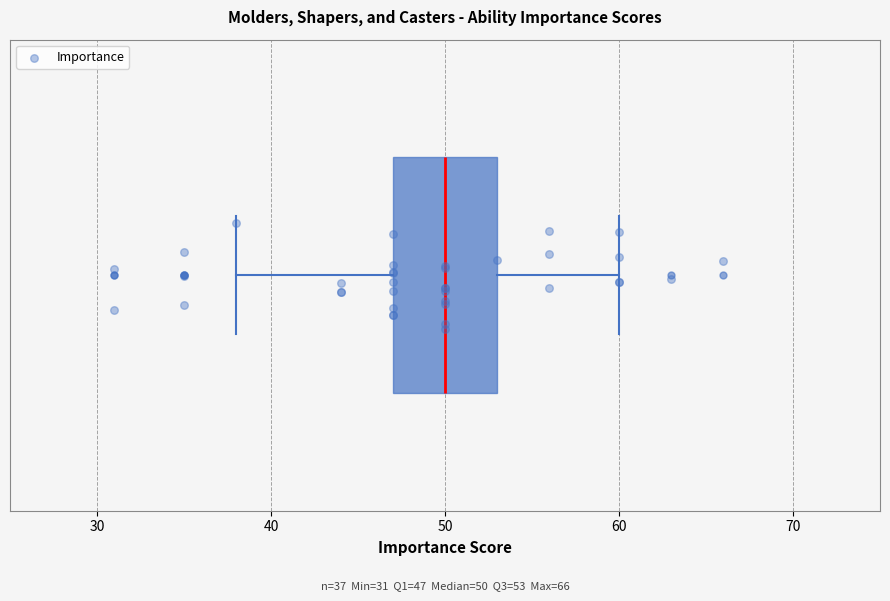

Read this box plot against the x-axis: the position of the median line, the range covered by the box, and the ends of both whiskers. The values are not printed on the chart, so give them approximately, as read against the axis.

median 50, box 47 to 53, whiskers 38 to 60